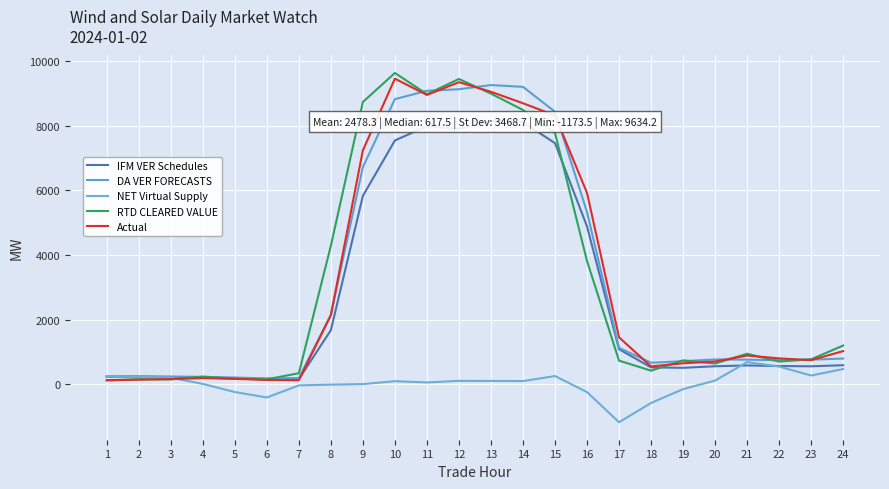

What is the spread (max minus min) of values at 3?

88.9